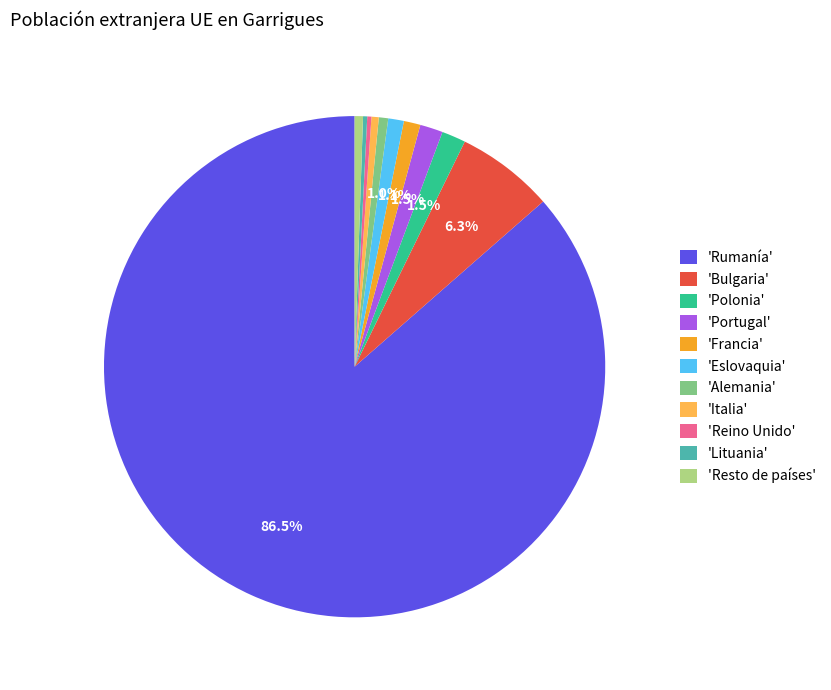

Do 'Eslovaquia' and 'Alemania' together represent more than half of the pie?

No